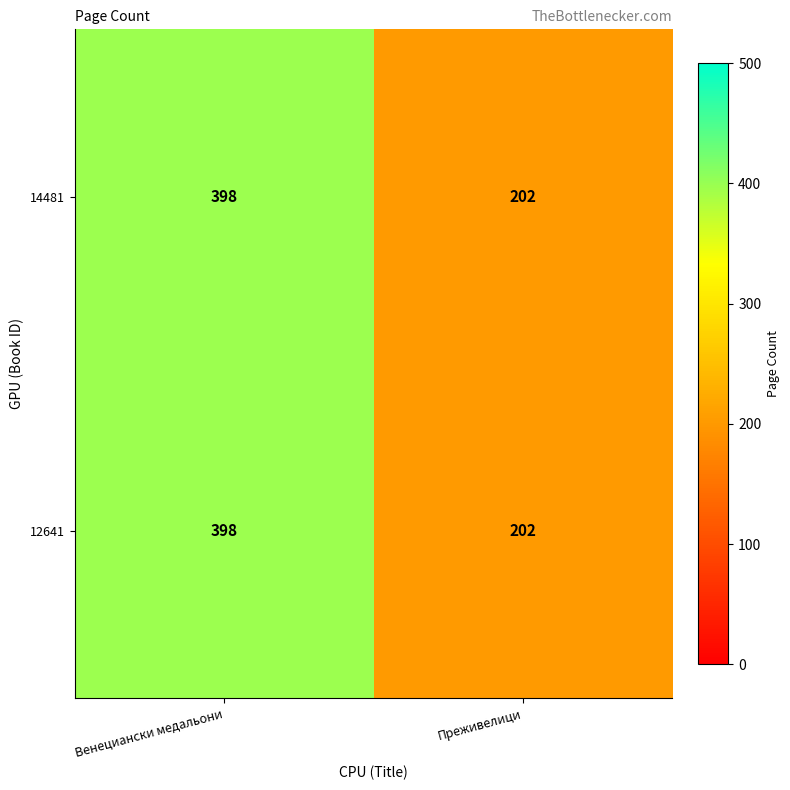

Is it true that 12641 equals 716 at Венециански медальони?

False